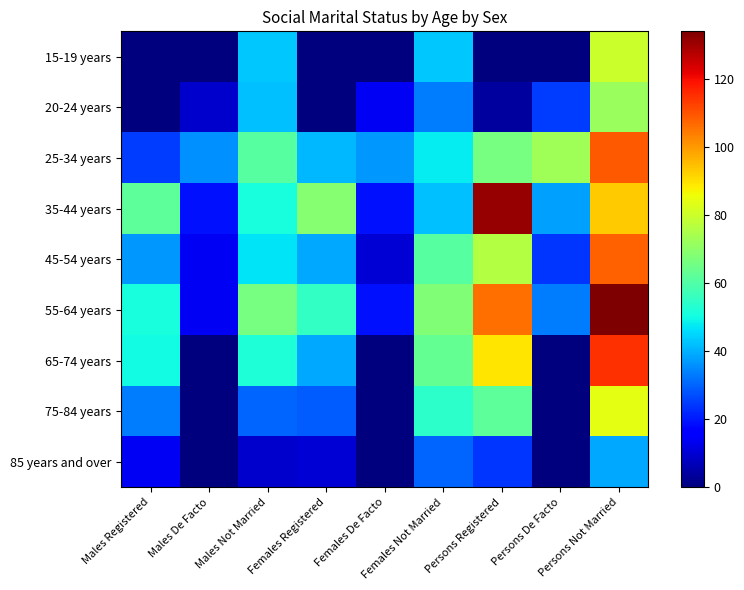

What is the difference between the highest and lowest values at Females De Facto?

37